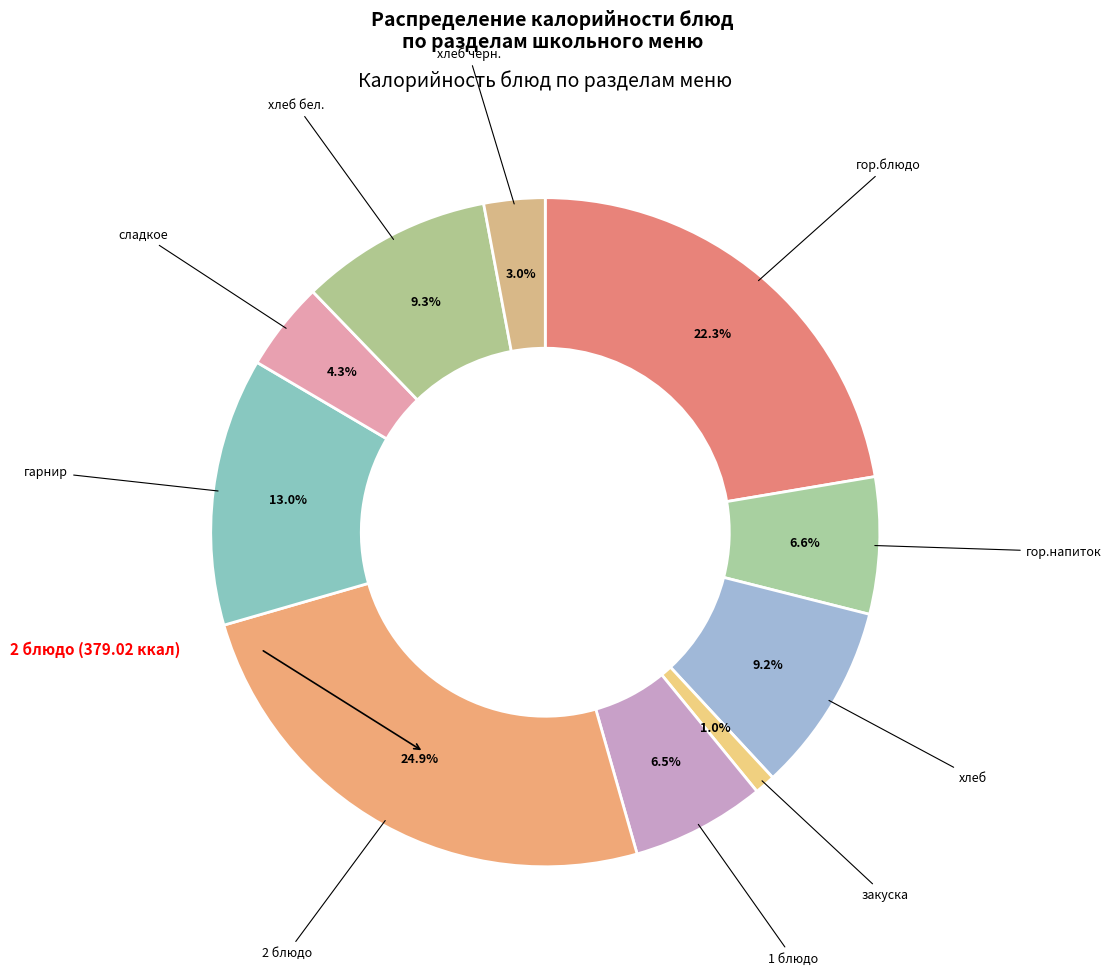

Count the number of slices in the pie.

10